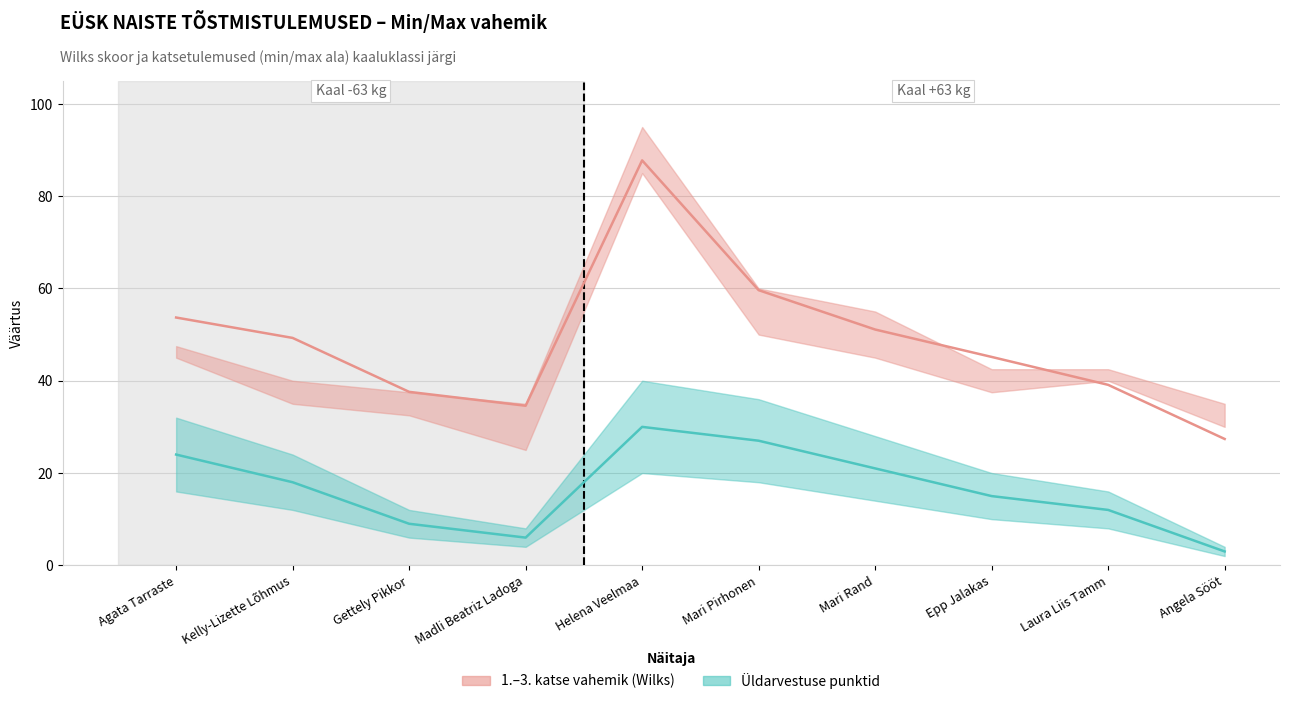

What is the sum of all Wilks values?

485.3